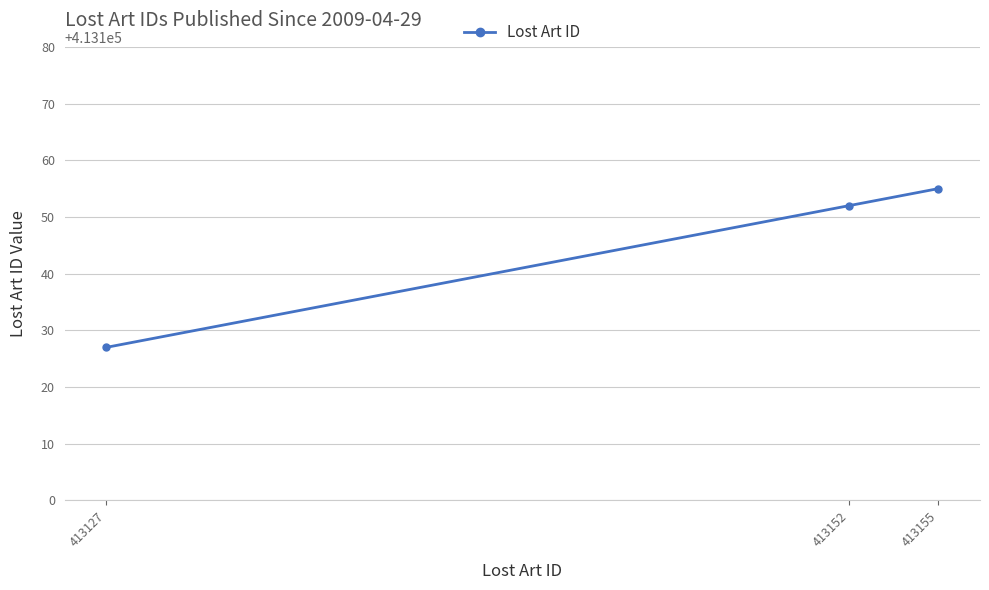

What is the change in value from 413152 to 413155?

+3